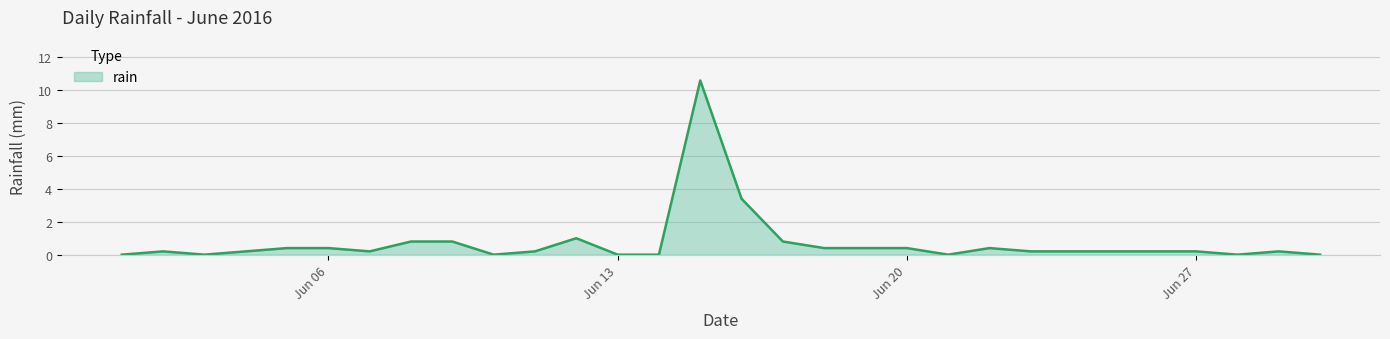

What is the maximum value shown in the chart?

10.6